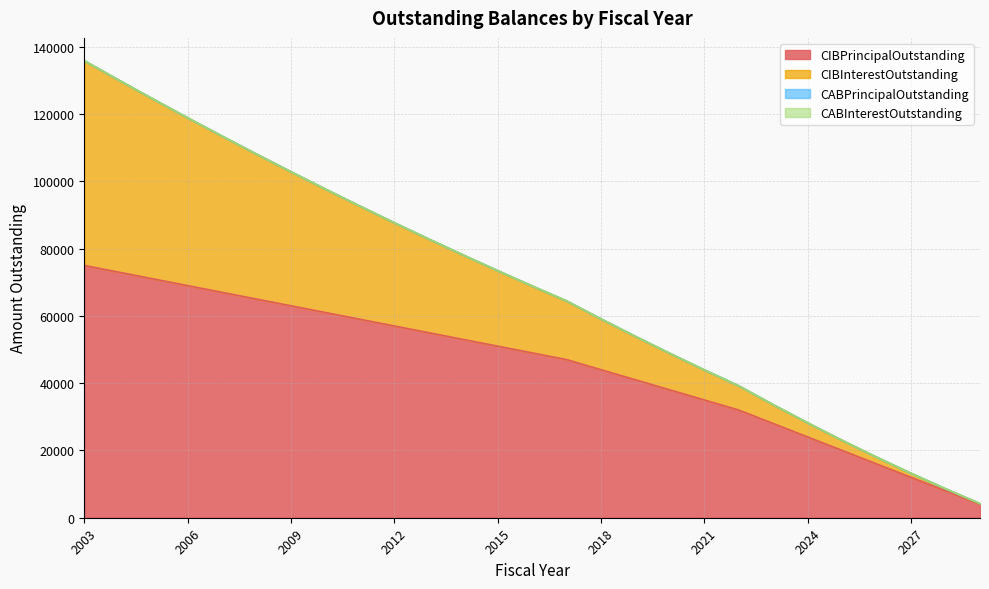

Does the chart have visible grid lines?

Yes